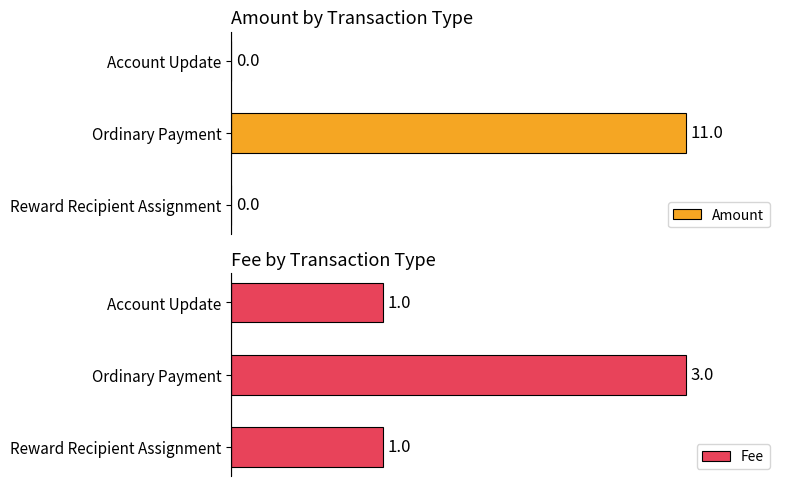

How many bars are there in each group?

2